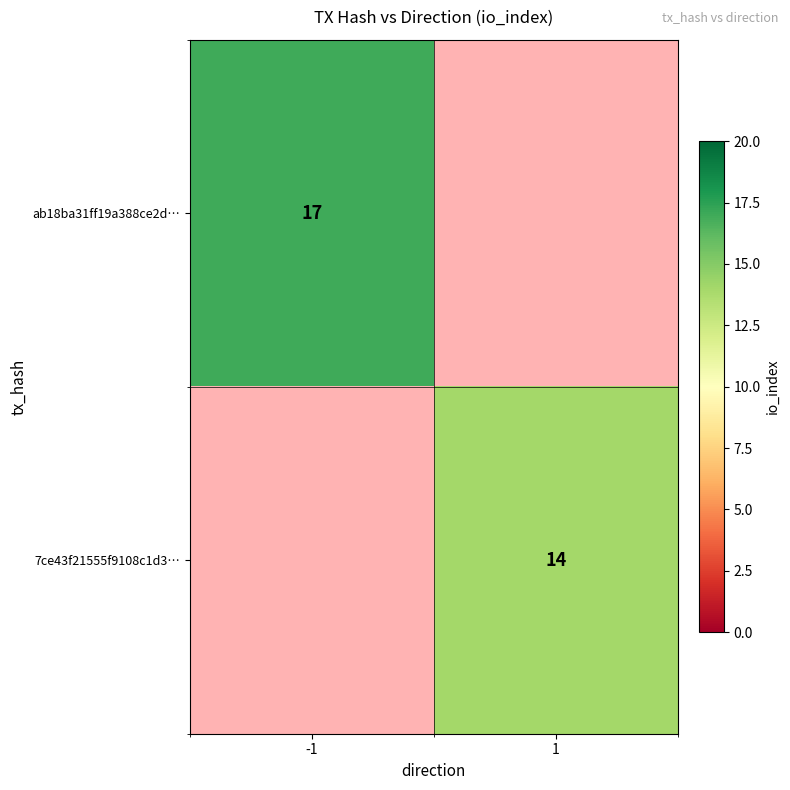

At how many categories does at least one series exceed 14?

1